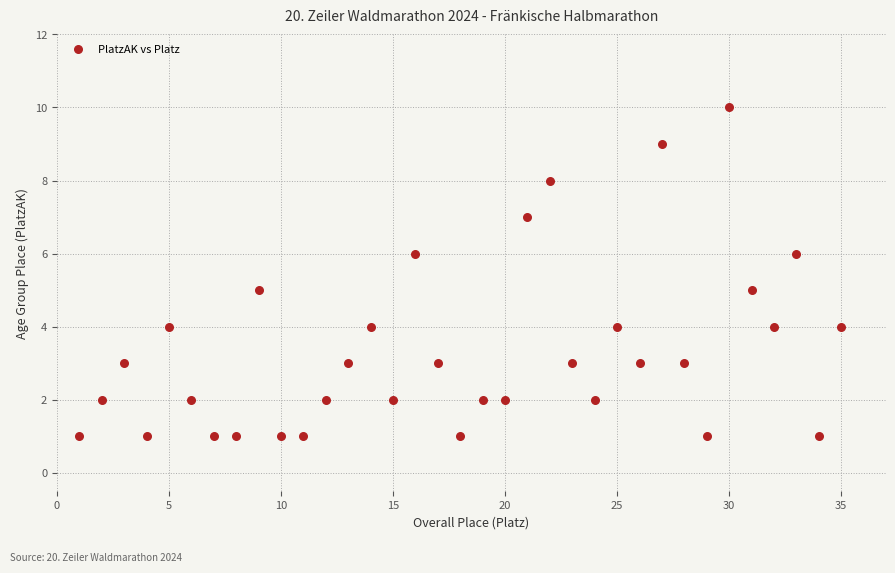

What is the range of X values (max minus min)?

34